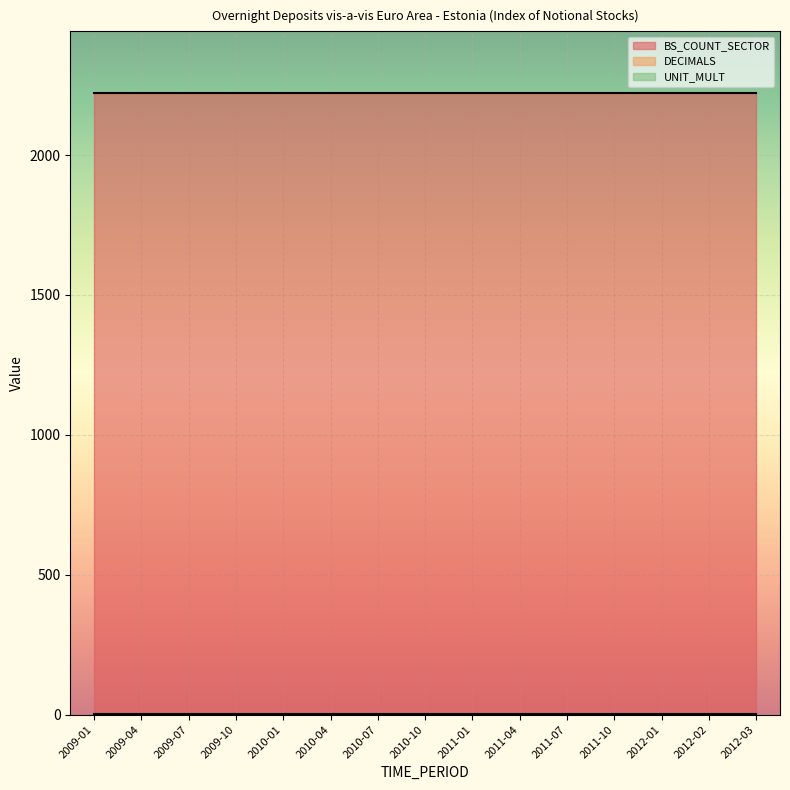

Which label corresponds to the largest value in the chart?

2009-01